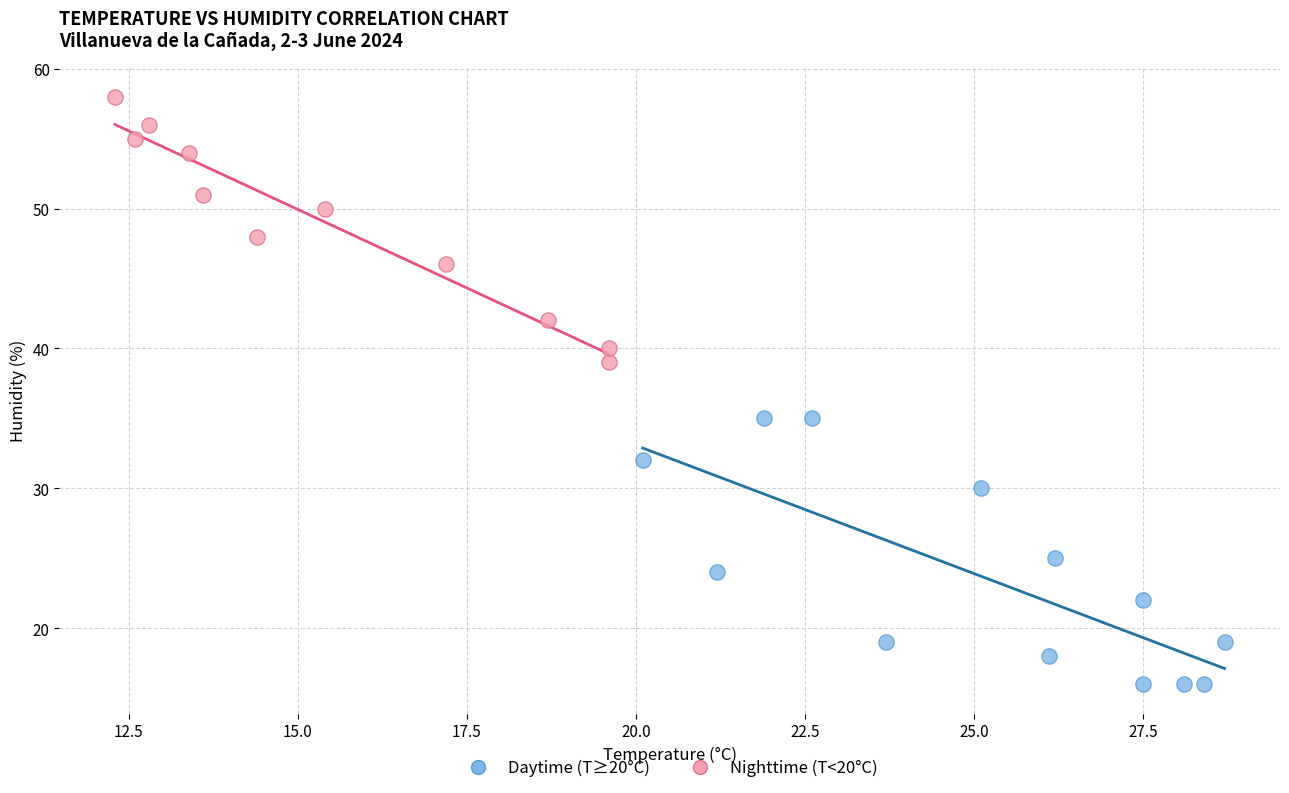

Which series reaches the maximum Y coordinate?

Nighttime (T<20°C)